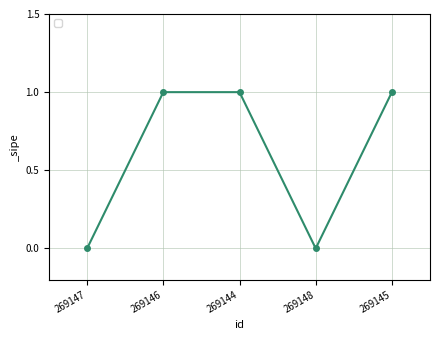

What position from the left is 269145?

5